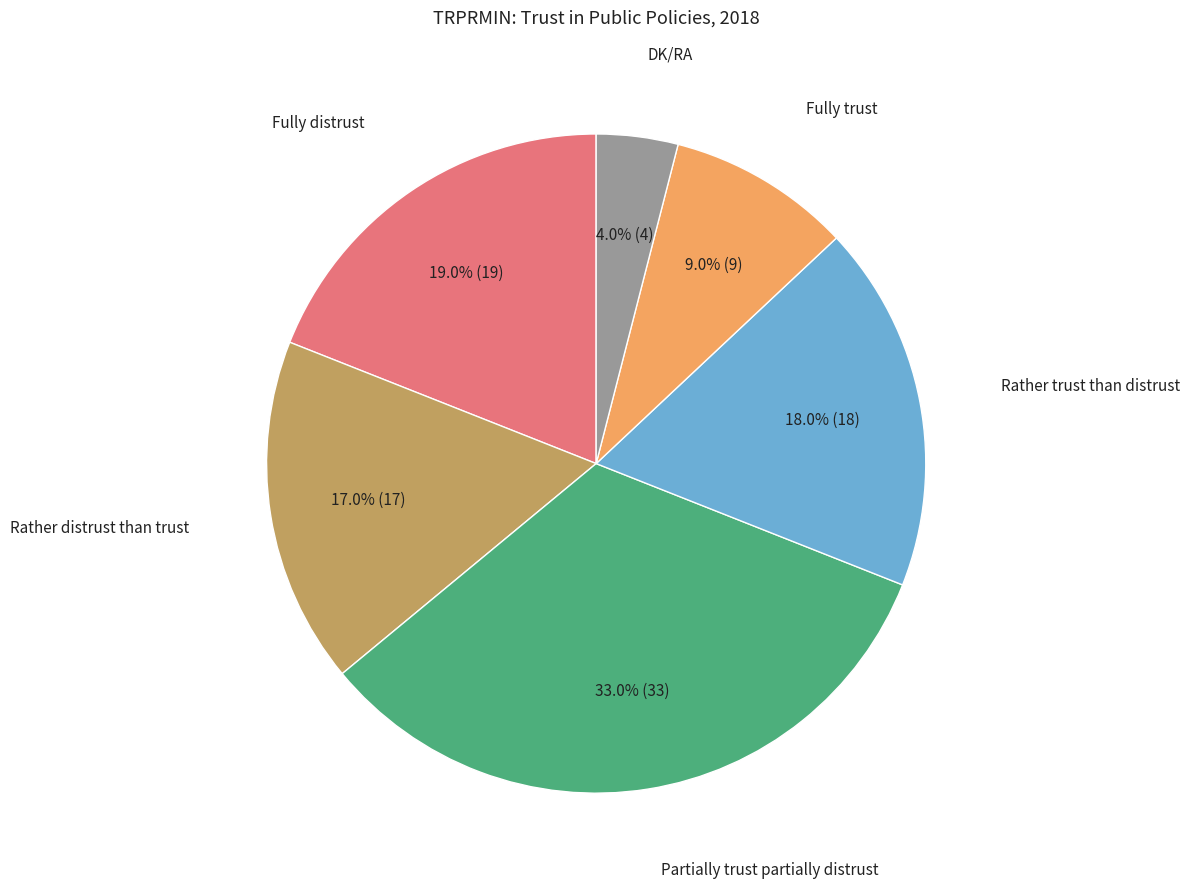

Does any single category account for the majority?

No